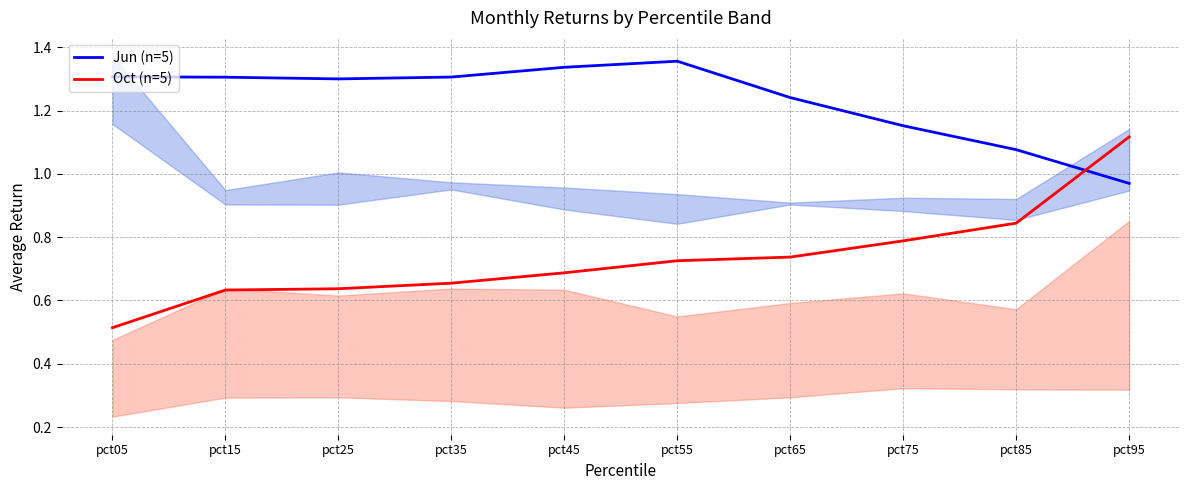

Which category has the highest value across all series?

pct55